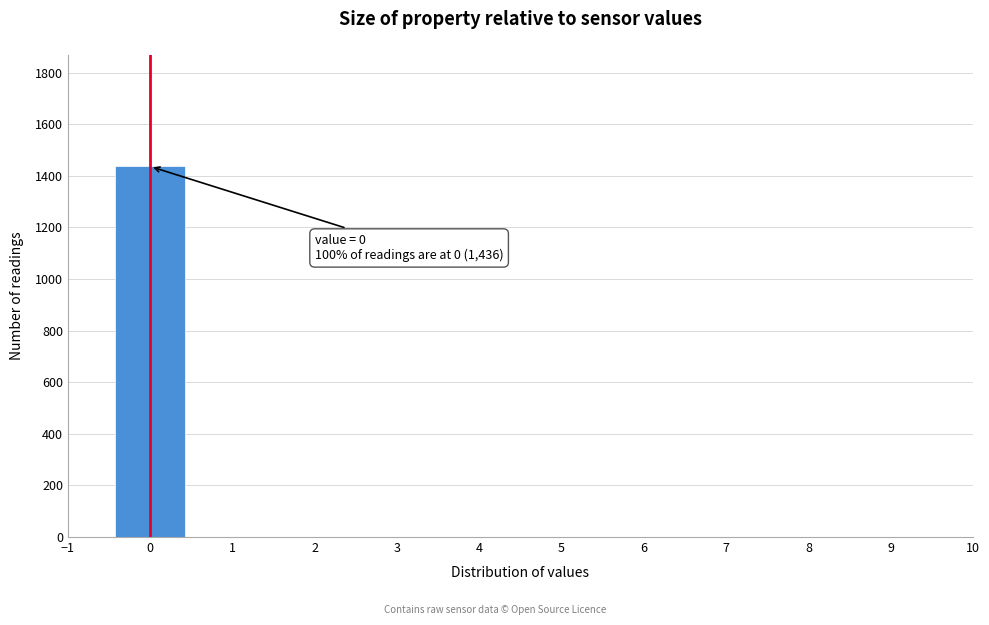

Over which range of the x-axis is the bar tallest?

-0.5 to 0.5